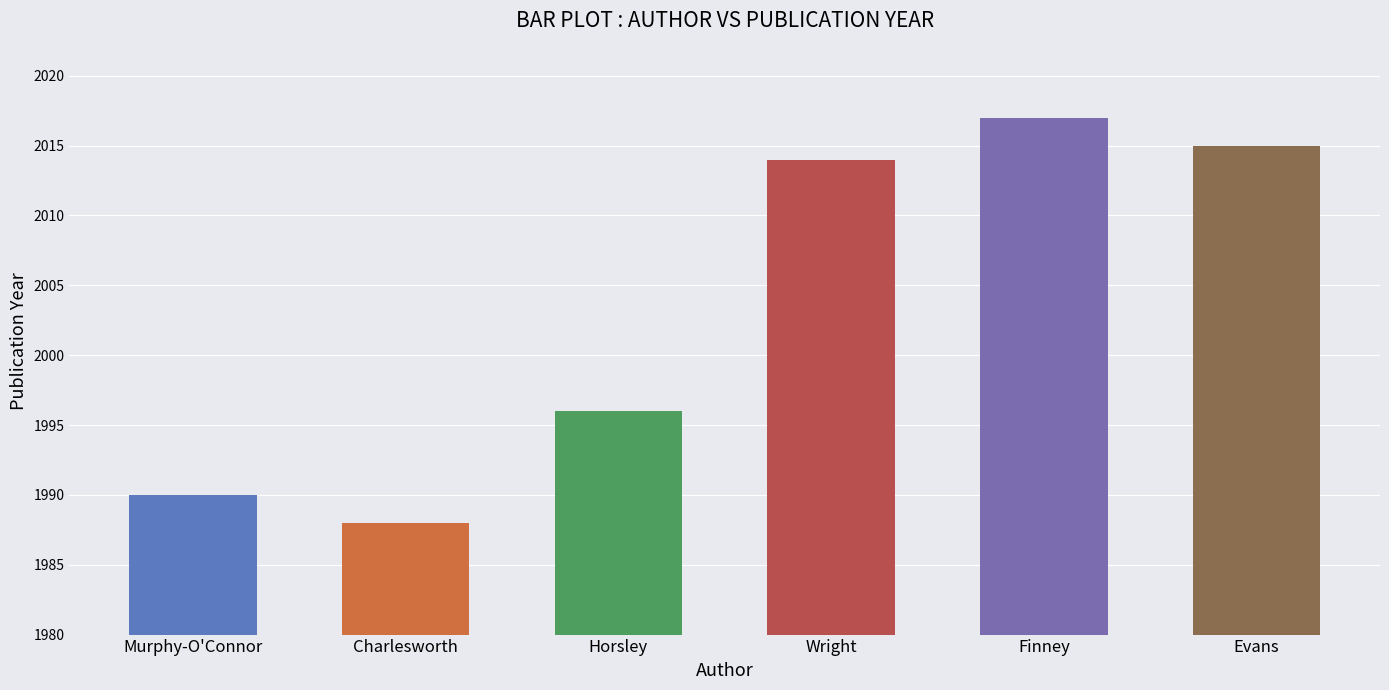

Between Horsley and Wright, which is larger?

Wright